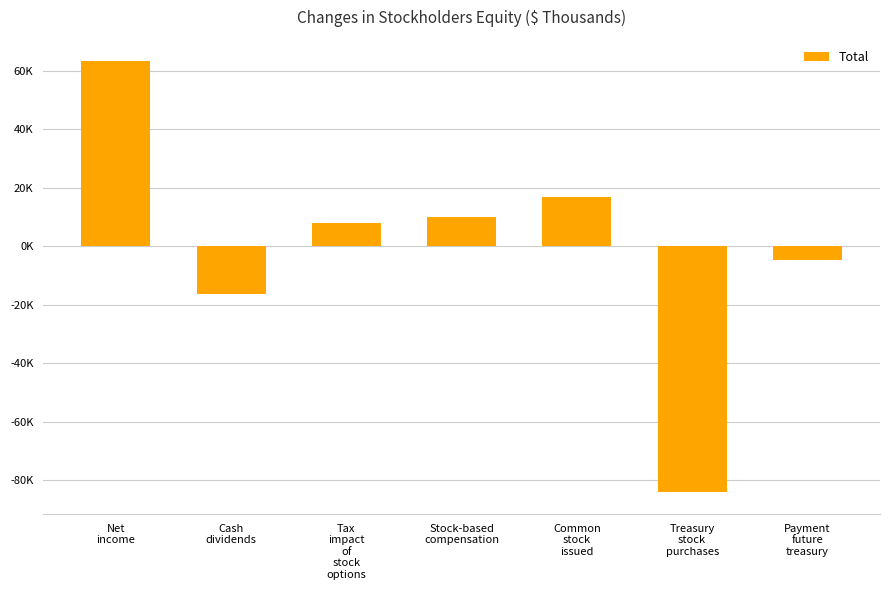

Rank the categories by value from highest to lowest.

Net
income, Common
stock
issued, Stock-based
compensation, Tax
impact
of
stock
options, Payment
future
treasury, Cash
dividends, Treasury
stock
purchases